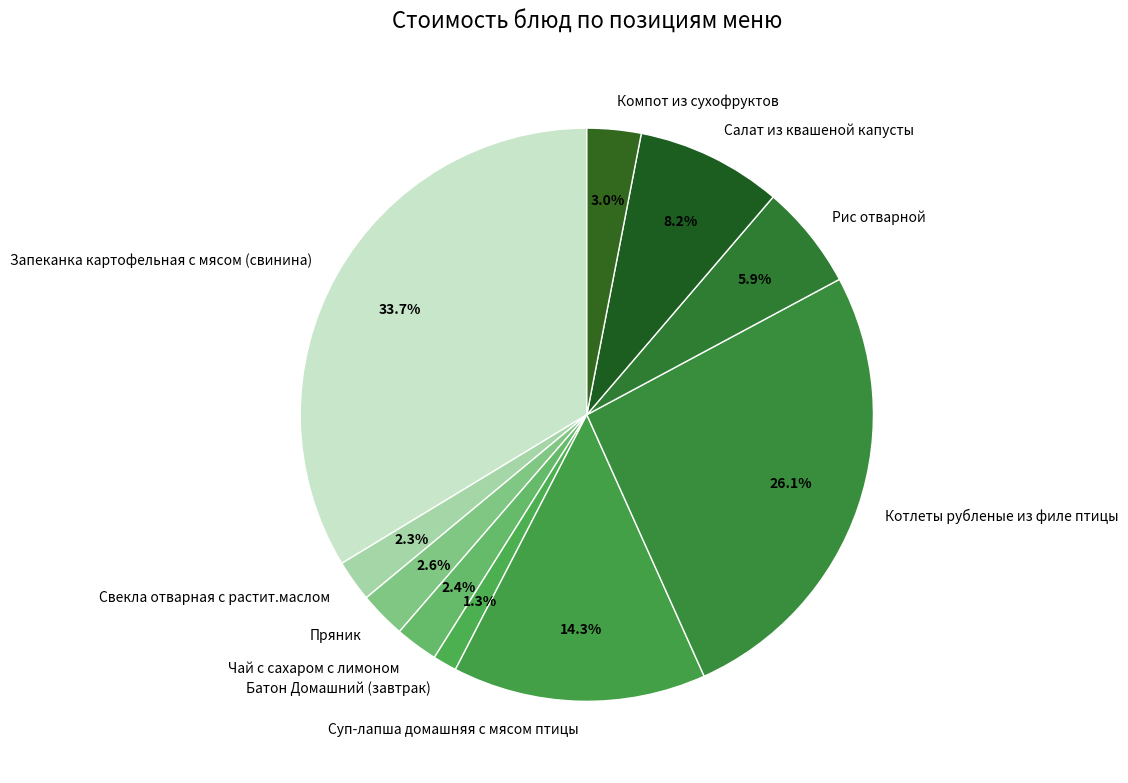

Which has a higher value, Батон Домашний (завтрак) or Салат из квашеной капусты?

Салат из квашеной капусты